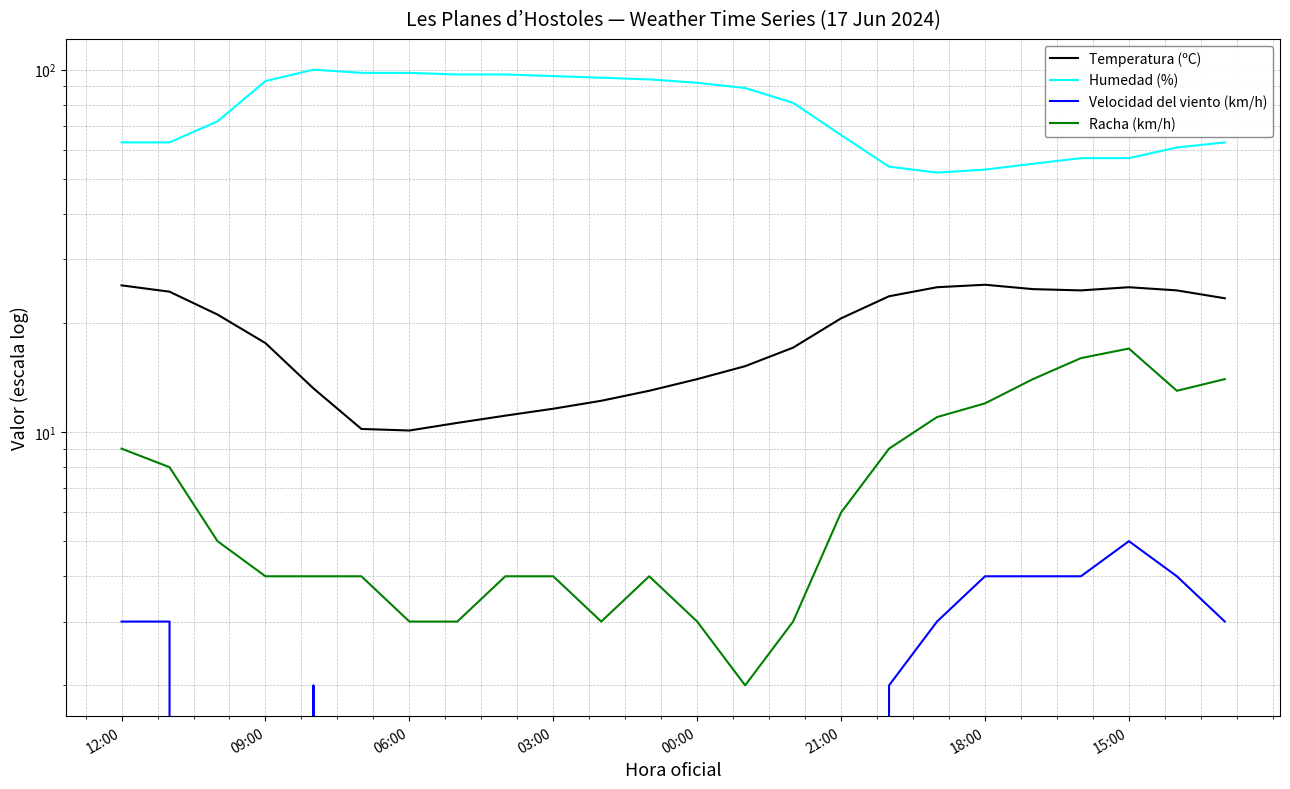

True or false: Velocidad del viento (km/h) and Humedad (%) intersect in this chart.

False